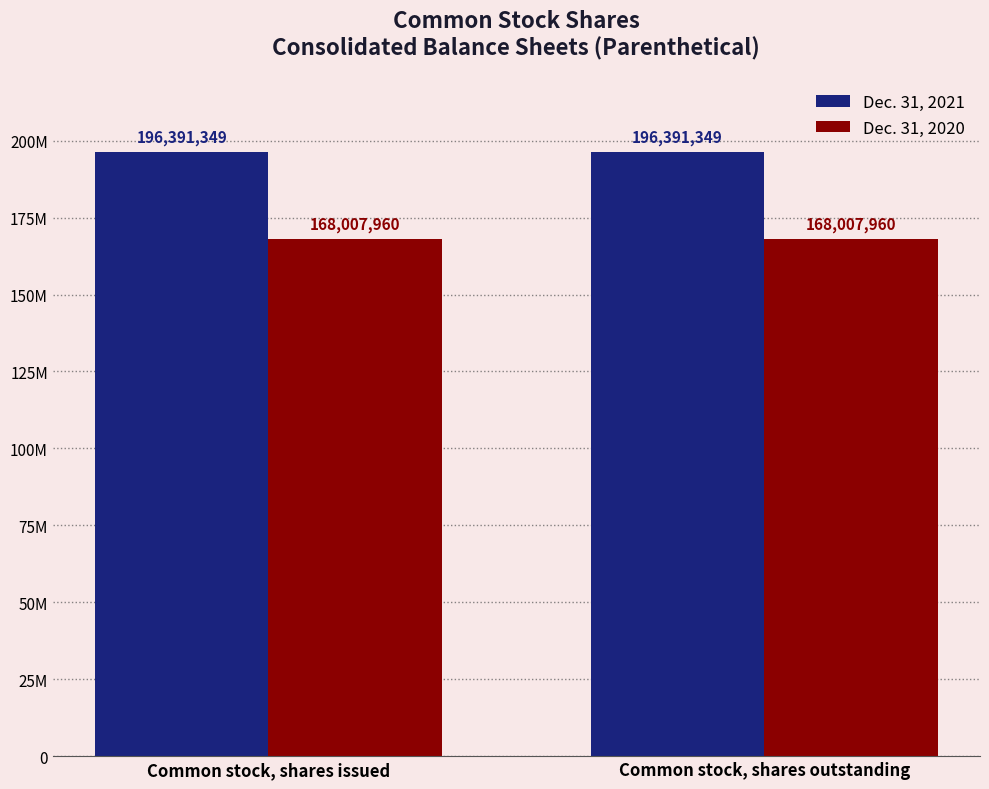

Where is Dec. 31, 2021 nearest to the value 196391349?

Common stock, shares issued